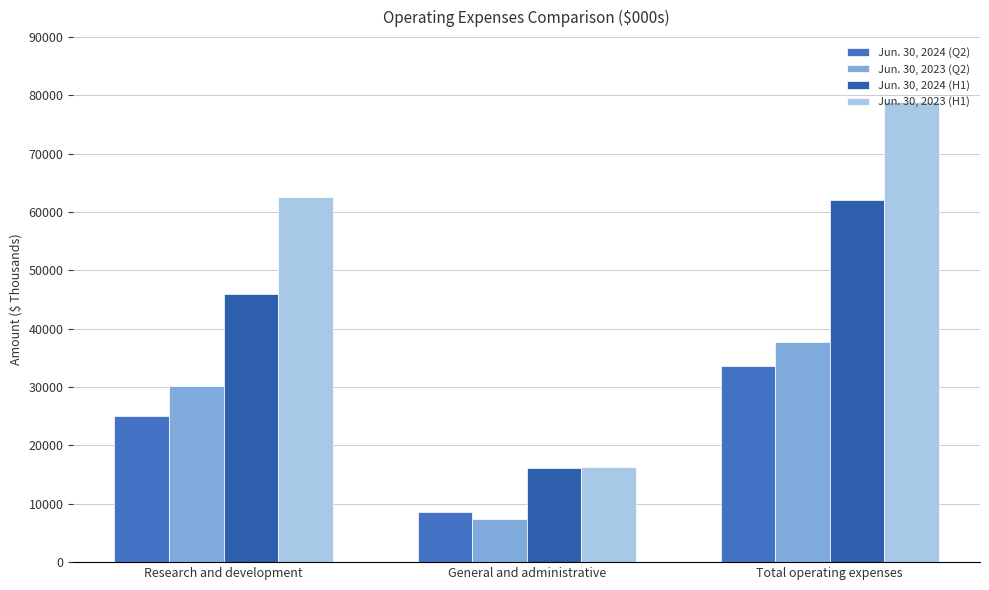

What is the difference between the Jun. 30, 2024 (Q2) values at Research and development and Total operating expenses?

8554